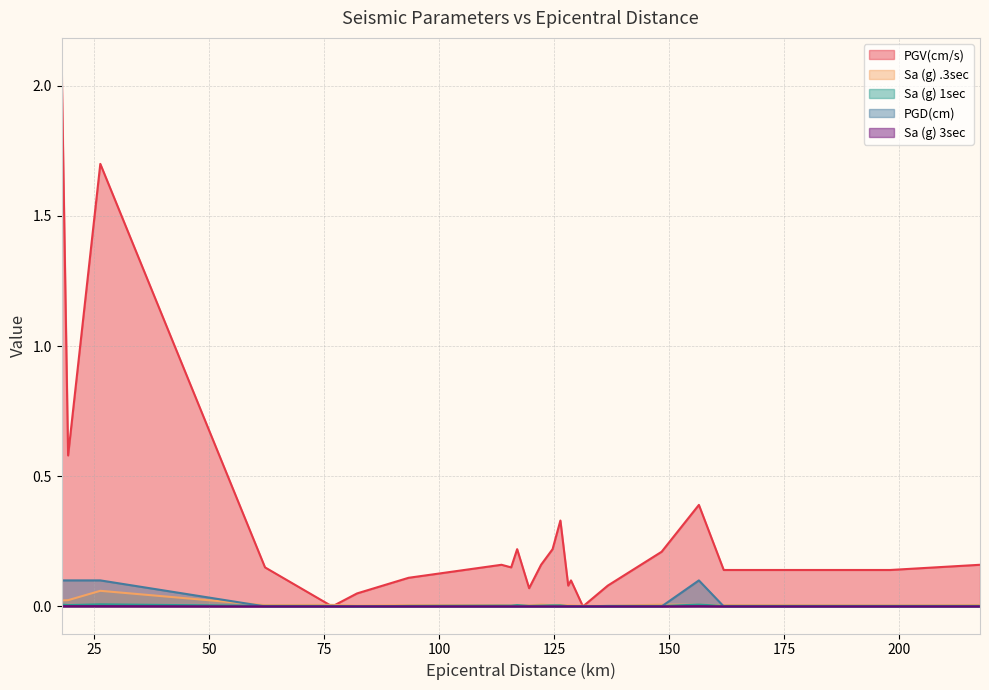

What is the greatest value displayed?

2.1